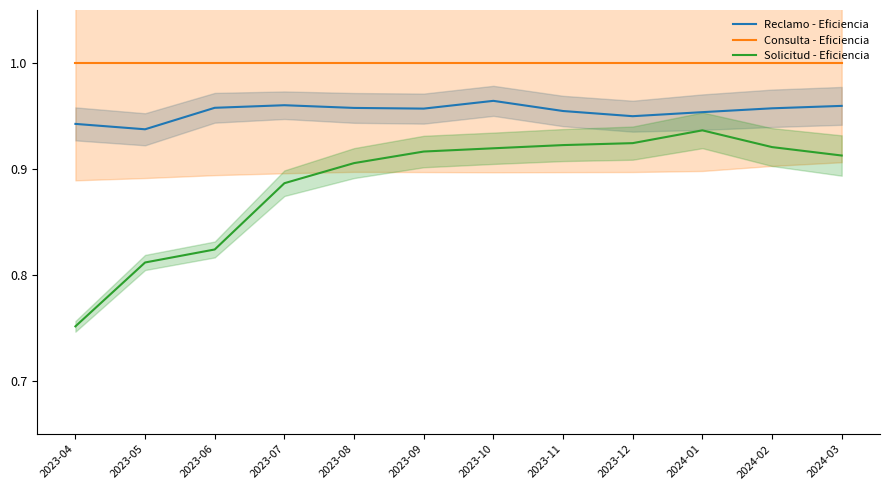

List the series in order of their peak value, highest first.

Consulta - Eficiencia, Reclamo - Eficiencia, Solicitud - Eficiencia